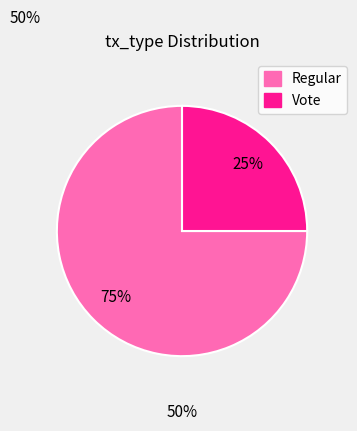

Combined, do Regular and Vote account for over 50%?

Yes